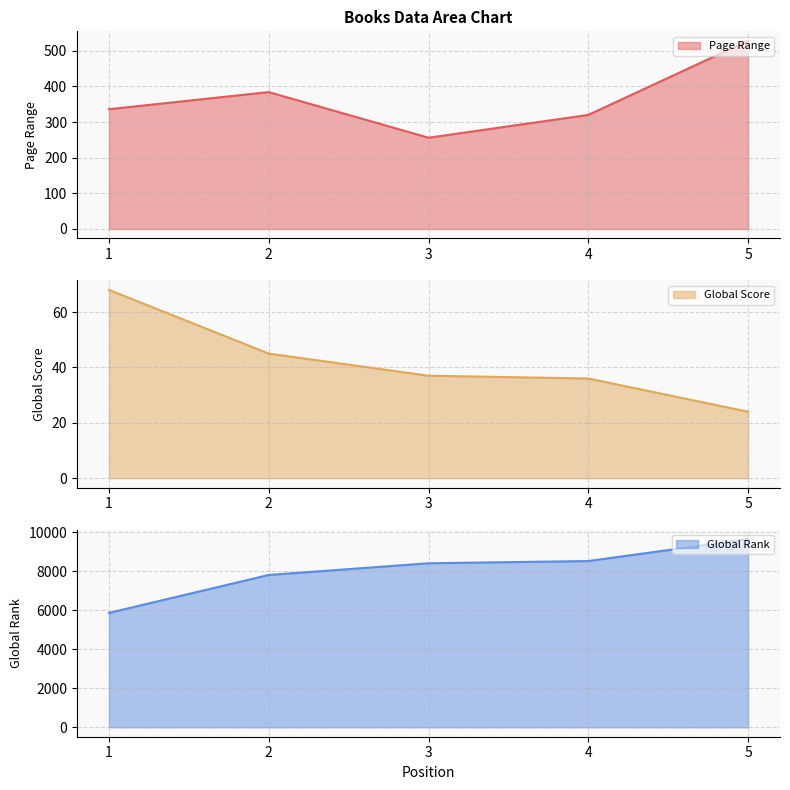

How many lines are shown in the chart?

3